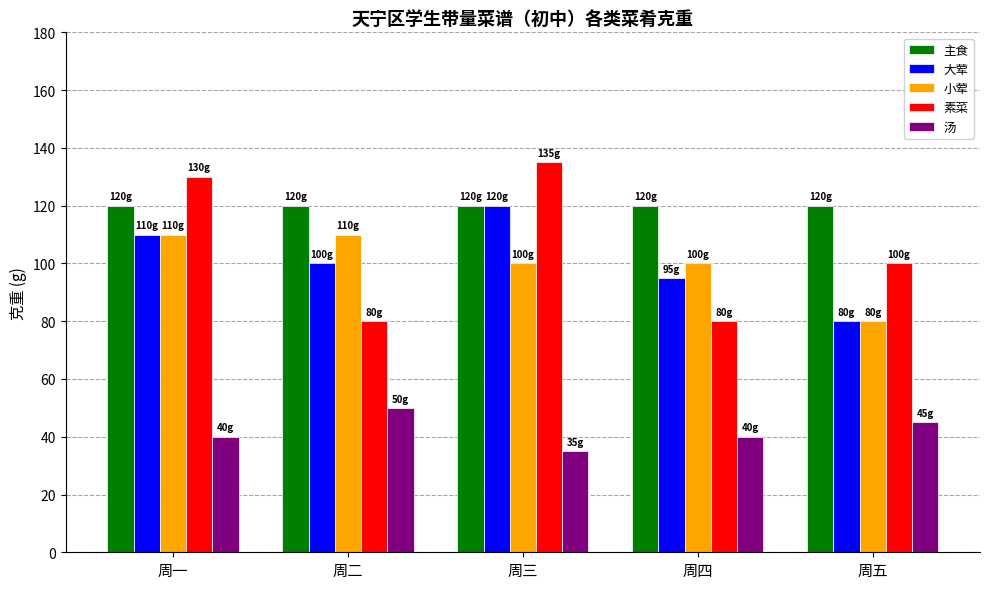

Reading right to left, list all the values displayed in this chart.

主食: 120	120	120	120	120
大荤: 80	95	120	100	110
小荤: 80	100	100	110	110
素菜: 100	80	135	80	130
汤: 45	40	35	50	40